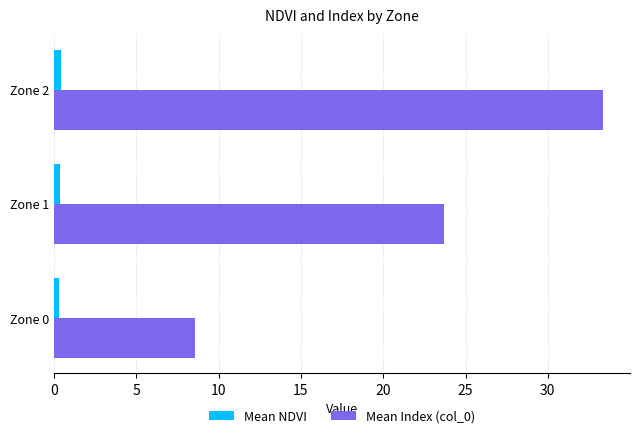

List the series in order of their peak value, lowest first.

Mean NDVI, Mean Index (col_0)